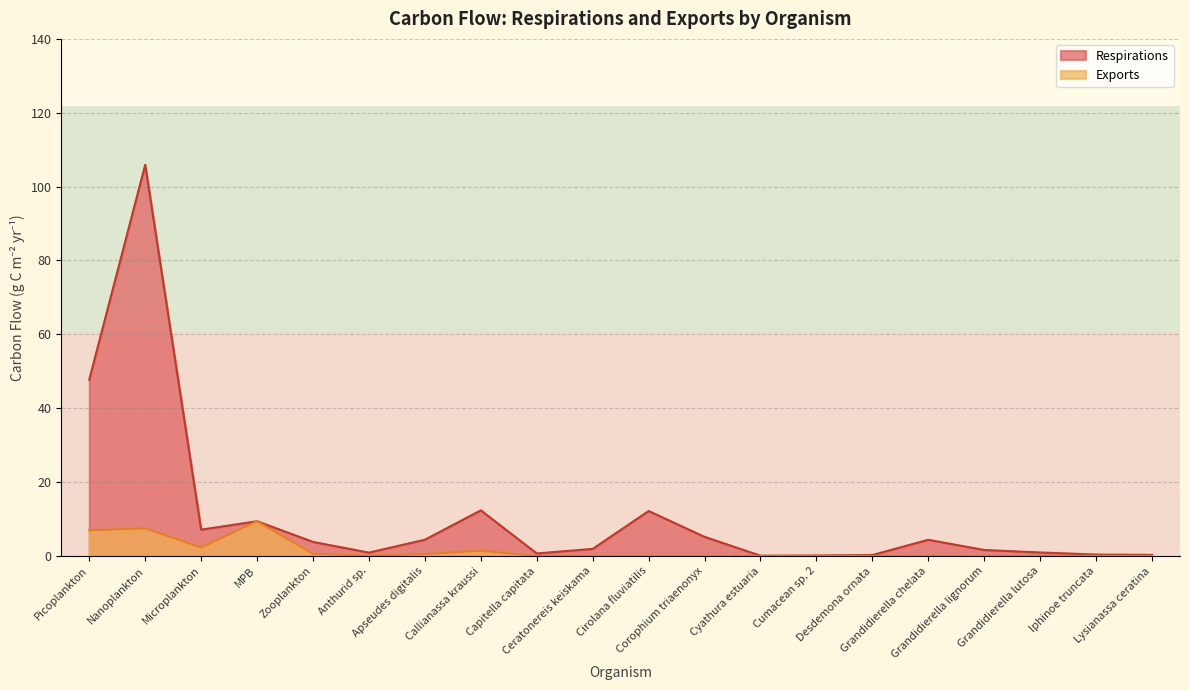

What is the sum of all Exports values?

28.9